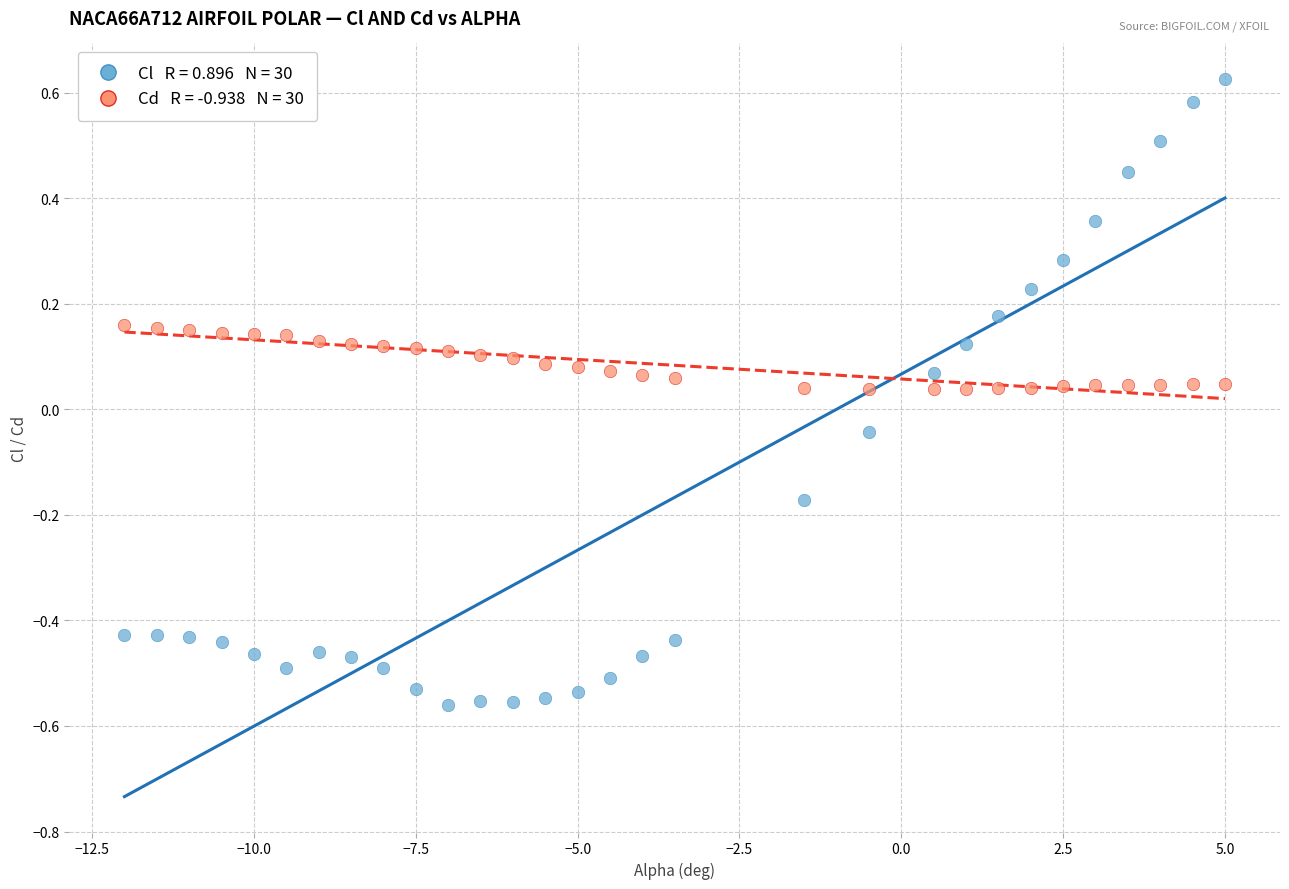

Across all data points, what is the range of Y values (max minus min)?

1.2